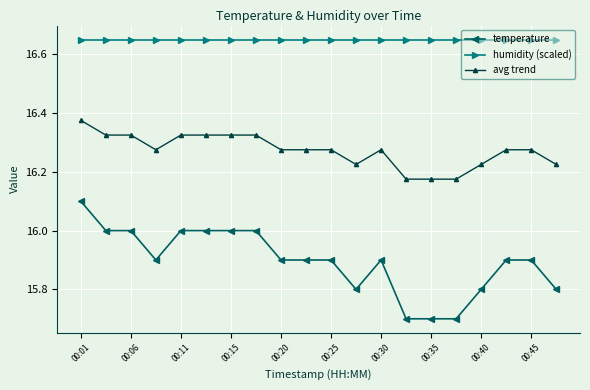

Rank the series by their average value, from lowest to highest.

temperature, avg trend, humidity (scaled)